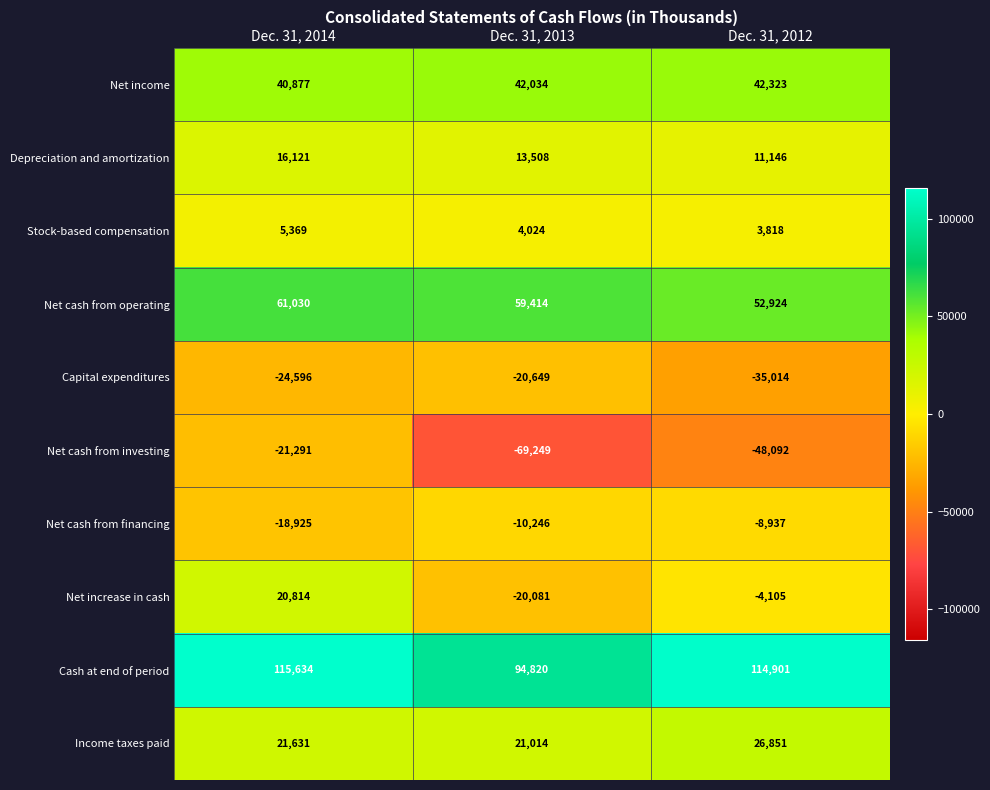

The value of Capital expenditures at Dec. 31, 2014 is -24596. True or false?

True